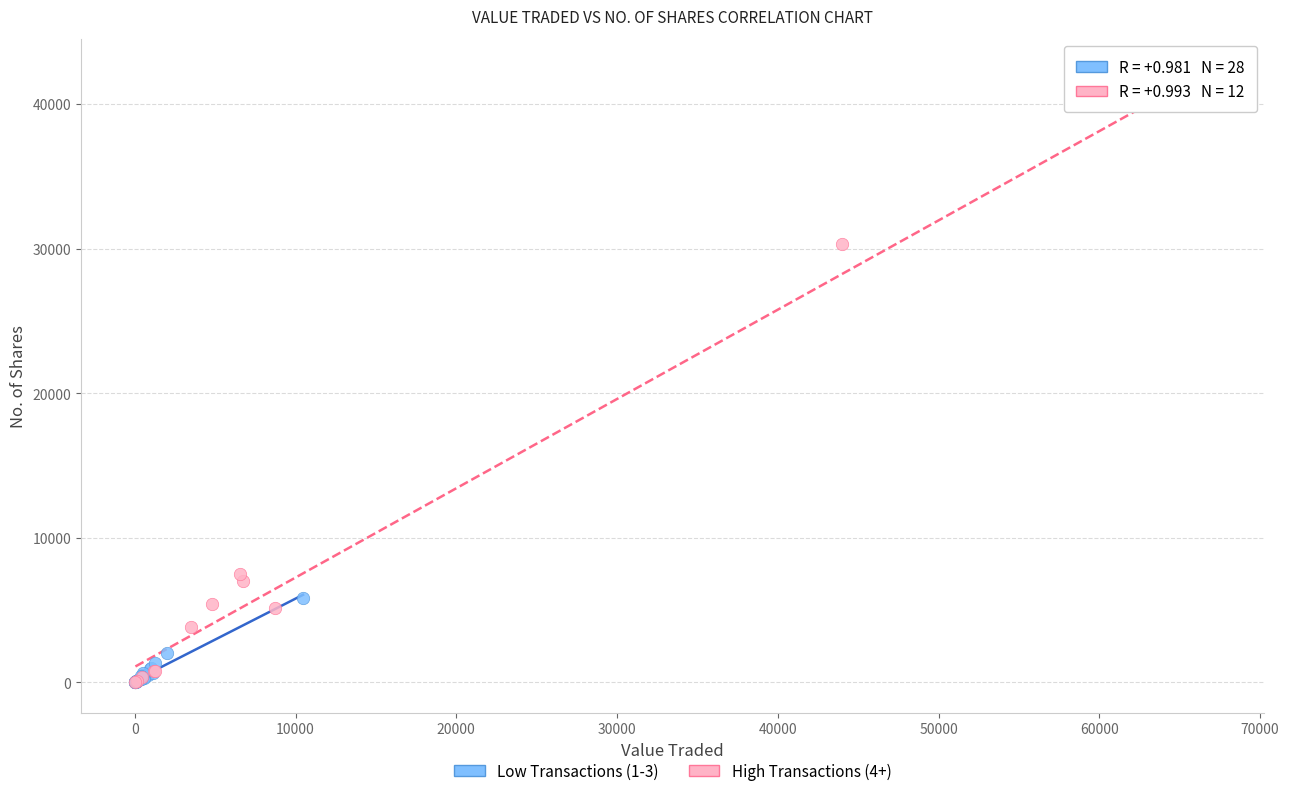

Which series has the widest spread of Y values?

High Transactions (4+)